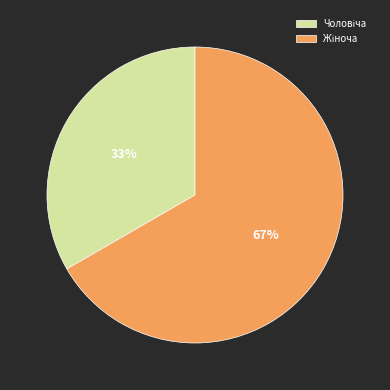

To the nearest percent, what is the average slice percentage?

50%